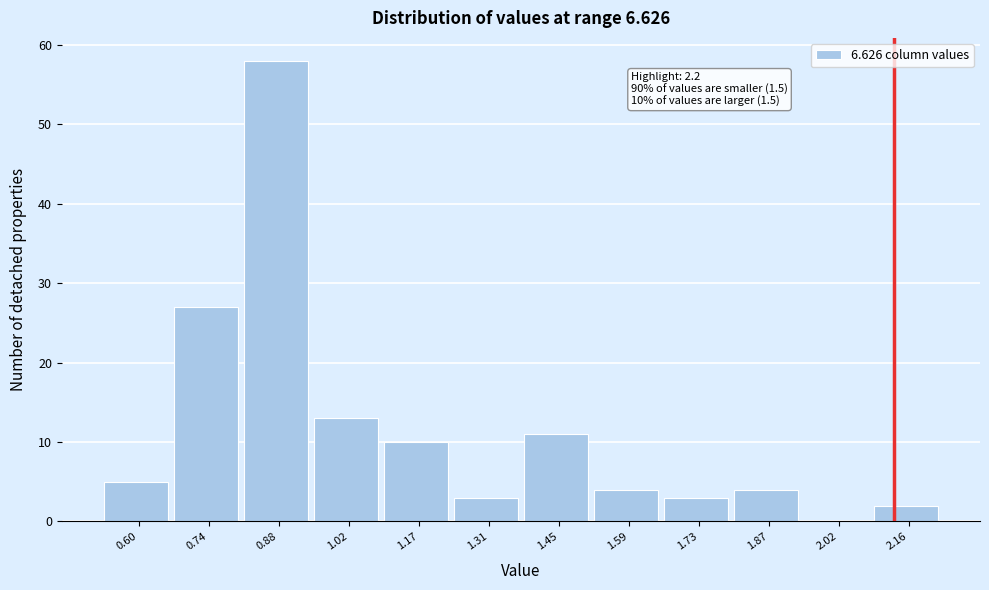

Reading left to right, list all the values displayed in this chart.

0.60=5	0.74=27	0.88=58	1.02=13	1.17=10	1.31=3	1.45=11	1.59=4	1.73=3	1.87=4	2.02=0	2.16=2